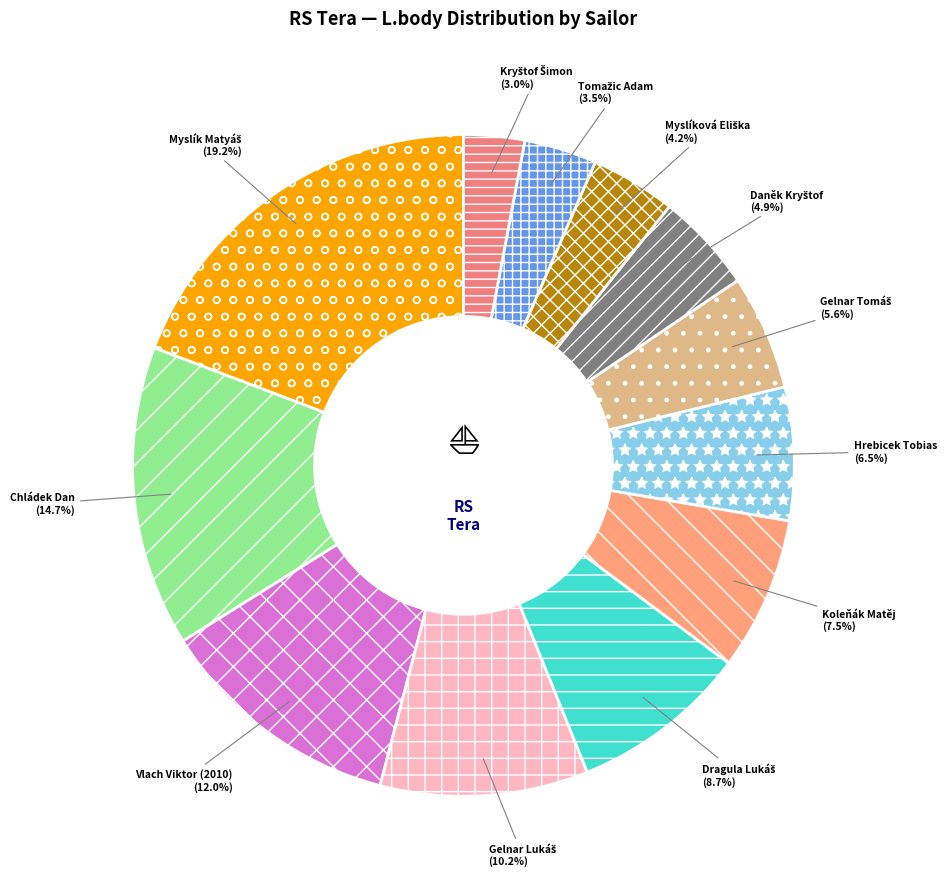

Count the number of slices in the pie.

12